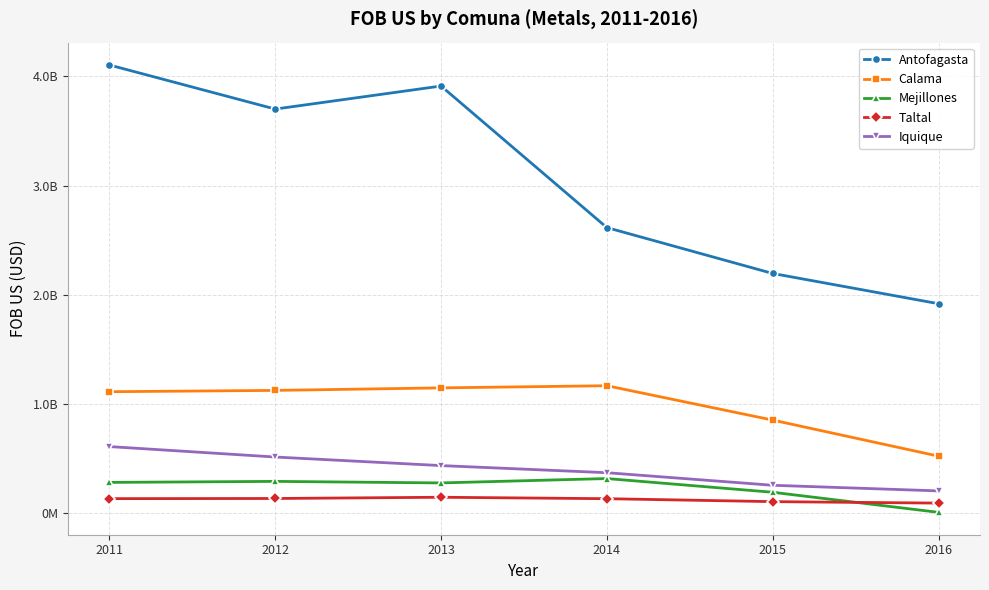

What are all the series names shown in the legend?

Antofagasta, Calama, Mejillones, Taltal, Iquique